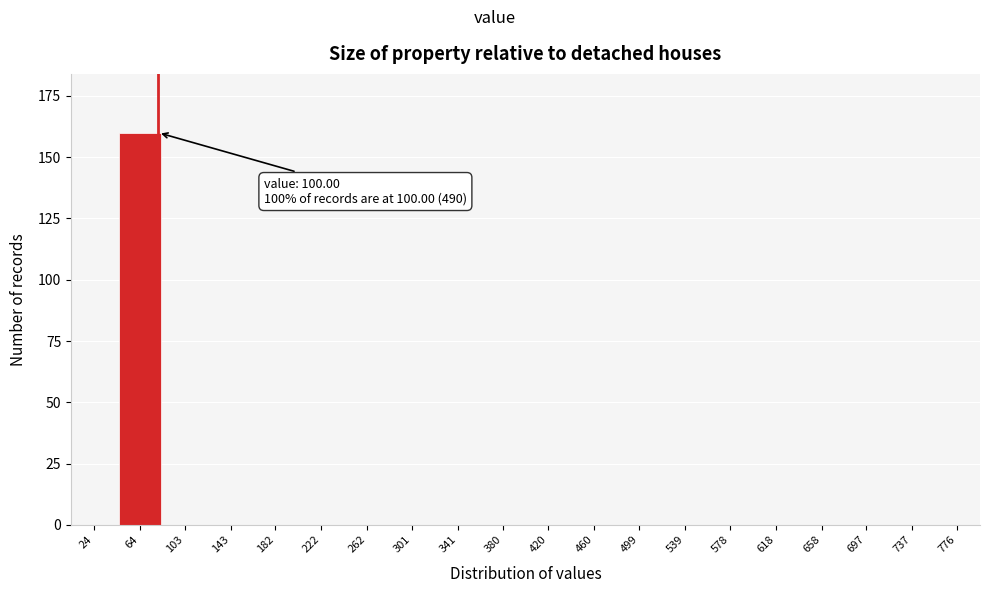

Reading left to right, extract all data points from this chart.

24=0	64=160	103=0	143=0	182=0	222=0	262=0	301=0	341=0	380=0	420=0	460=0	499=0	539=0	578=0	618=0	658=0	697=0	737=0	776=0